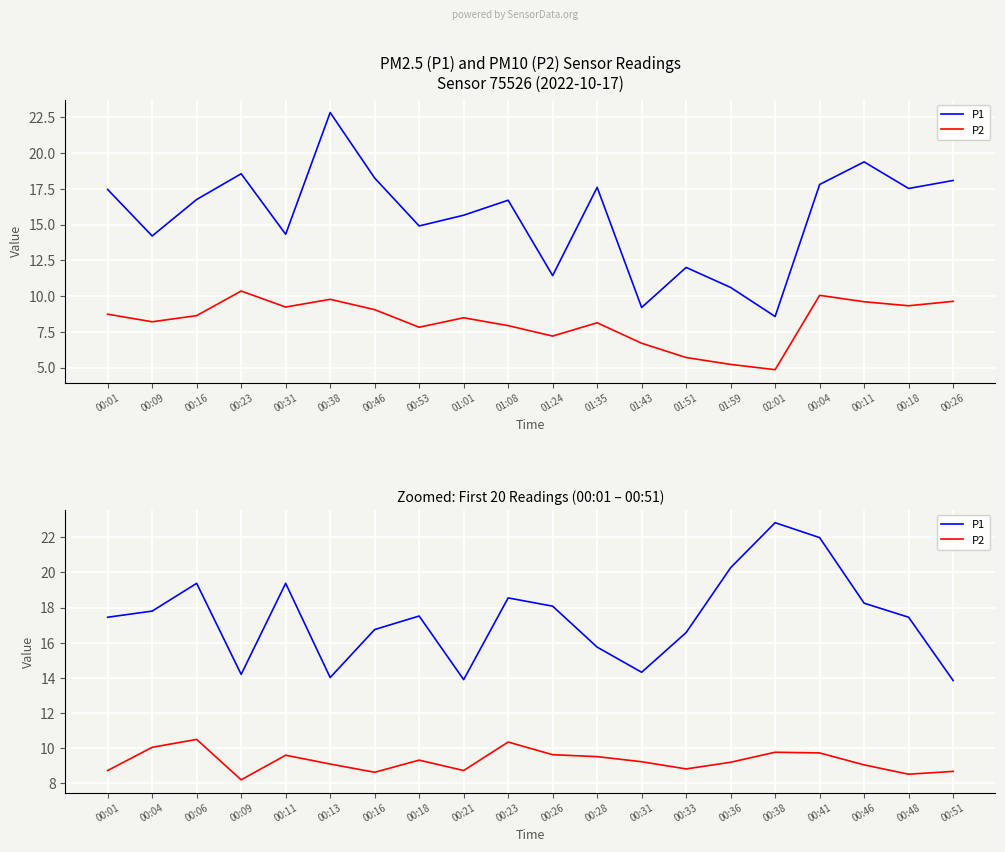

True or false: P1 and P2 intersect in this chart.

False